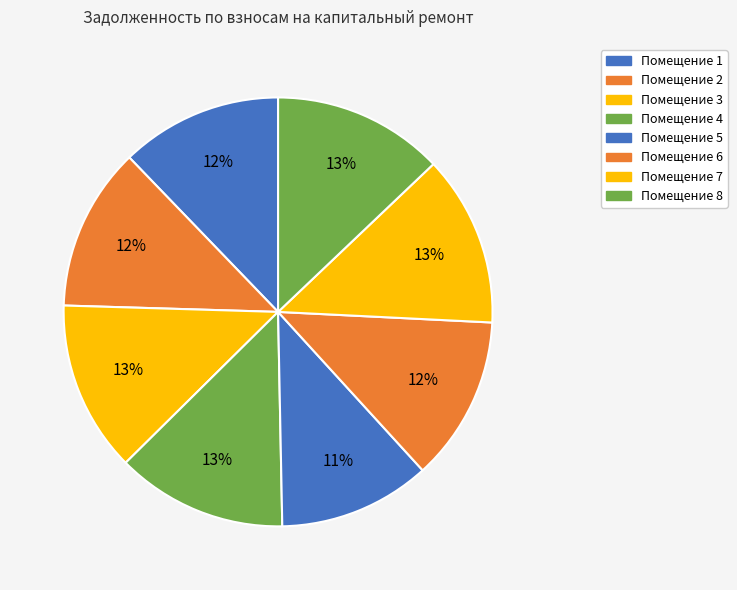

Does any single category account for the majority?

No